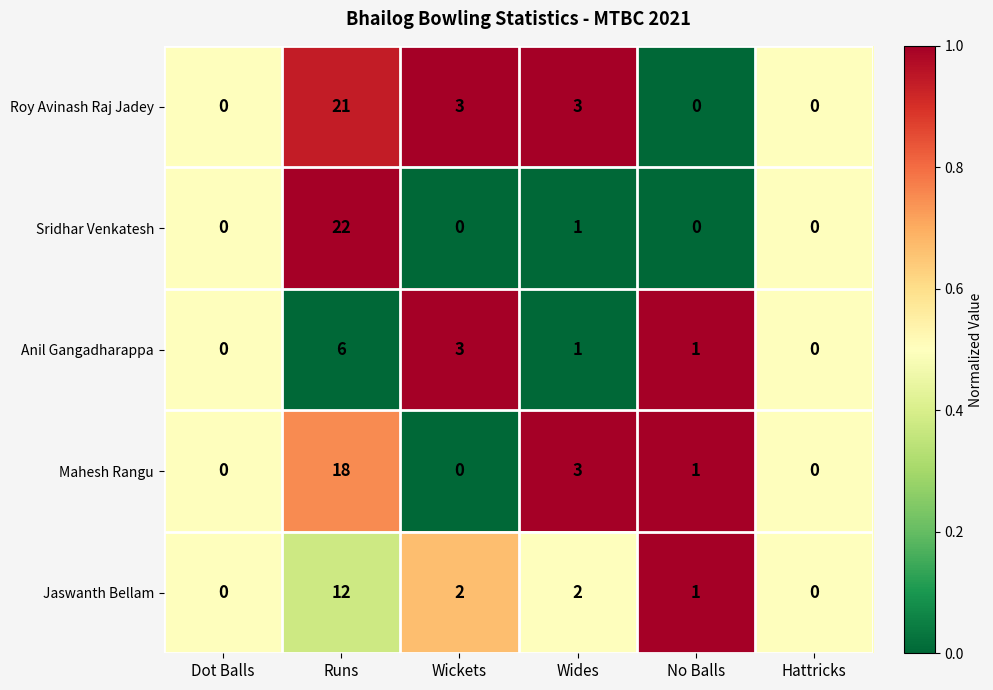

True or false: Jaswanth Bellam has a value of 5 at Runs.

False